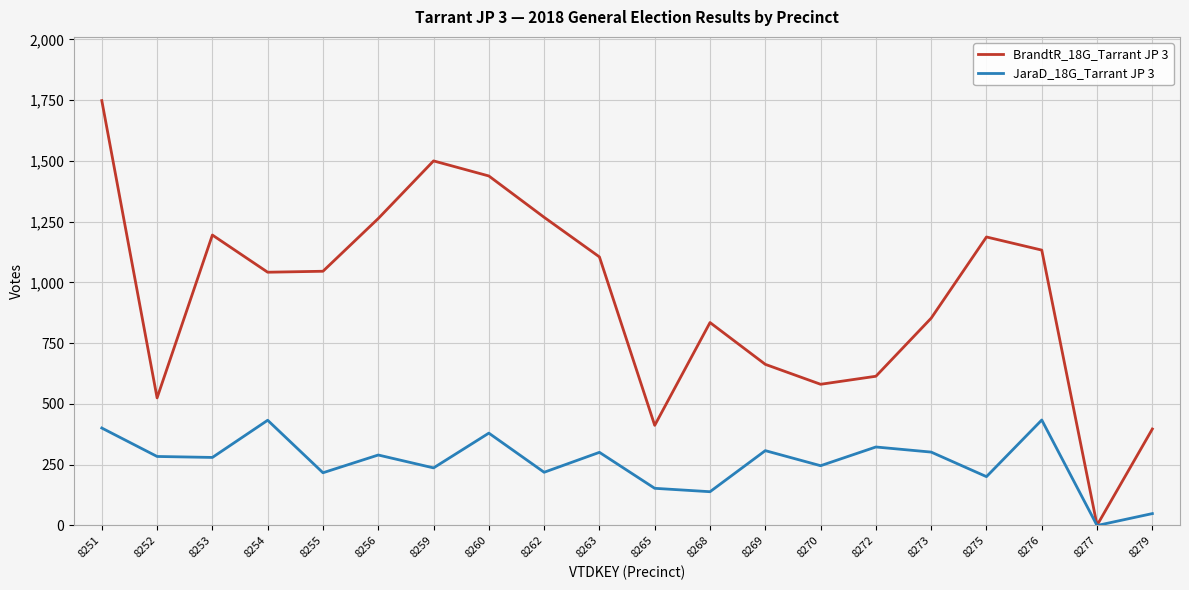

Which series changed the most between 8251 and 8262?

BrandtR_18G_Tarrant JP 3